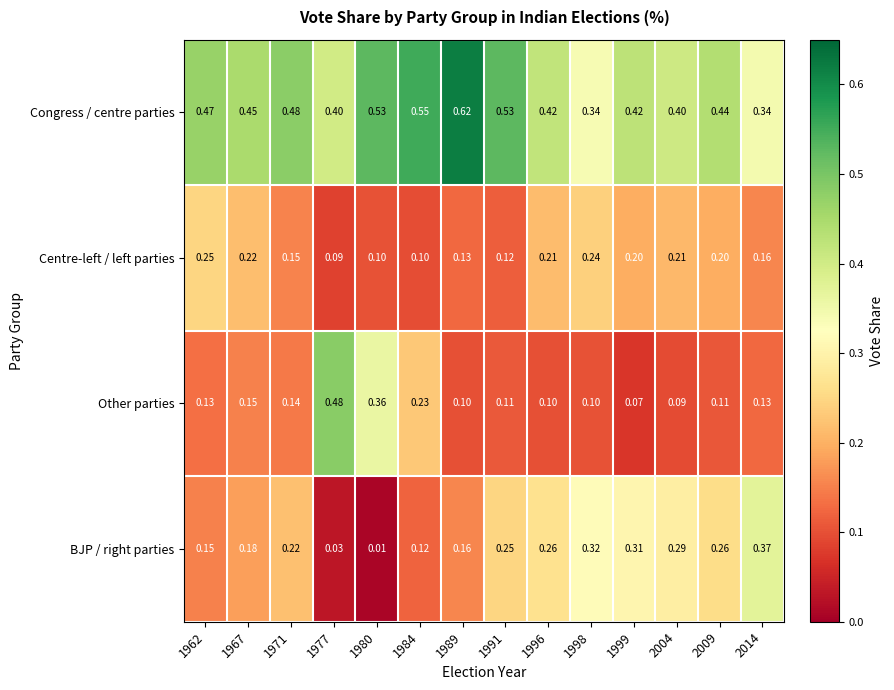

Which series has the largest range (max minus min)?

Other parties